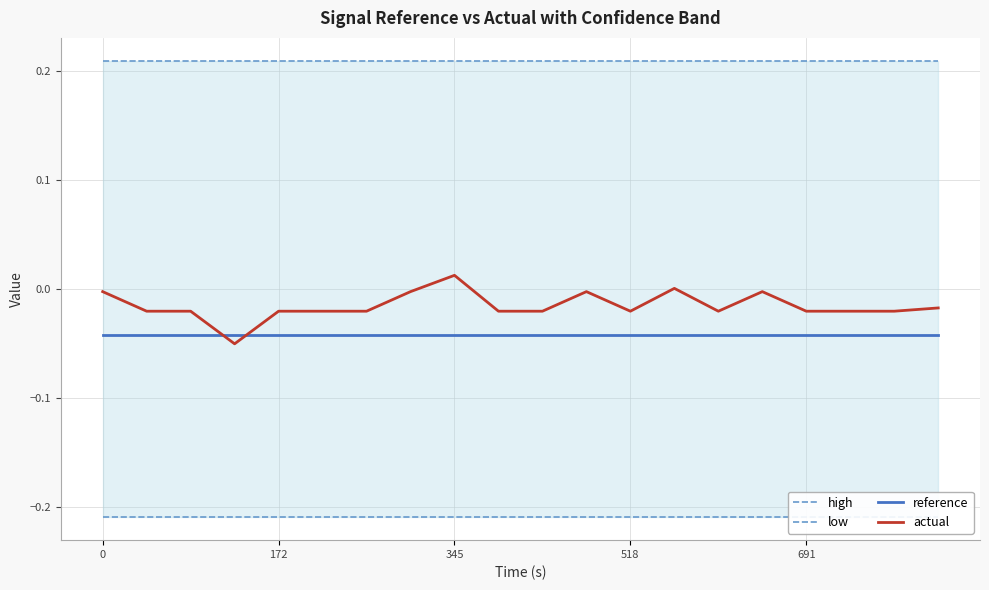

The value of high at 13 is 0.1. True or false?

False